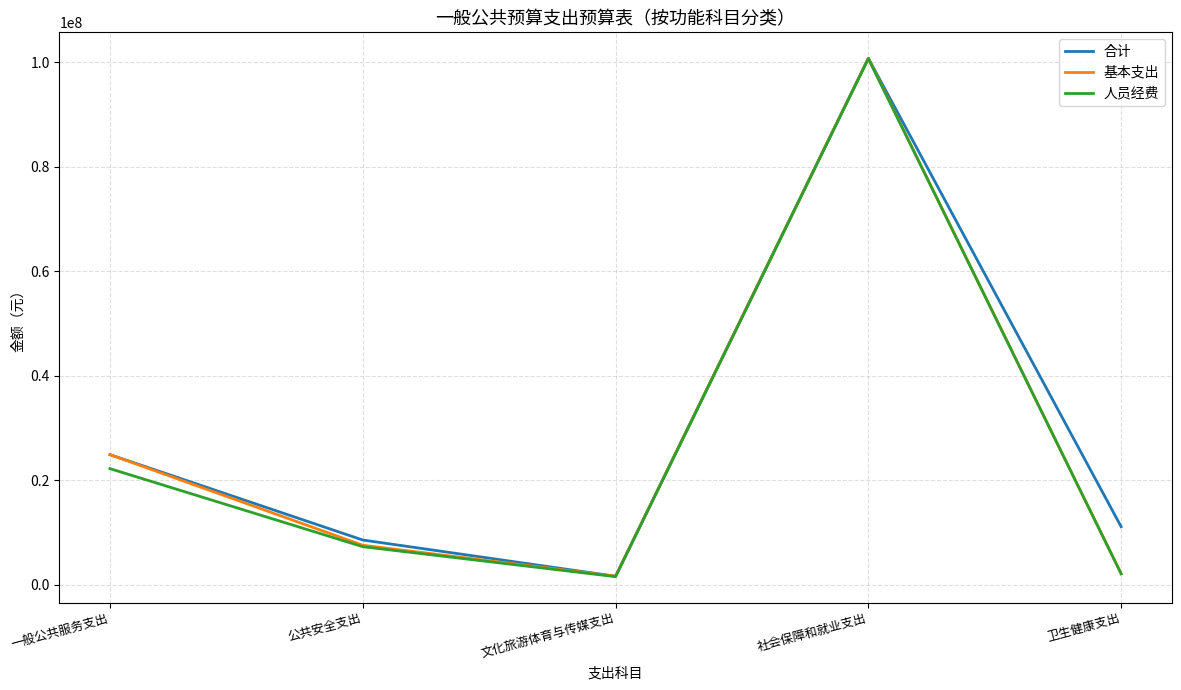

What is the average value of the 合计 series?

29376678.3